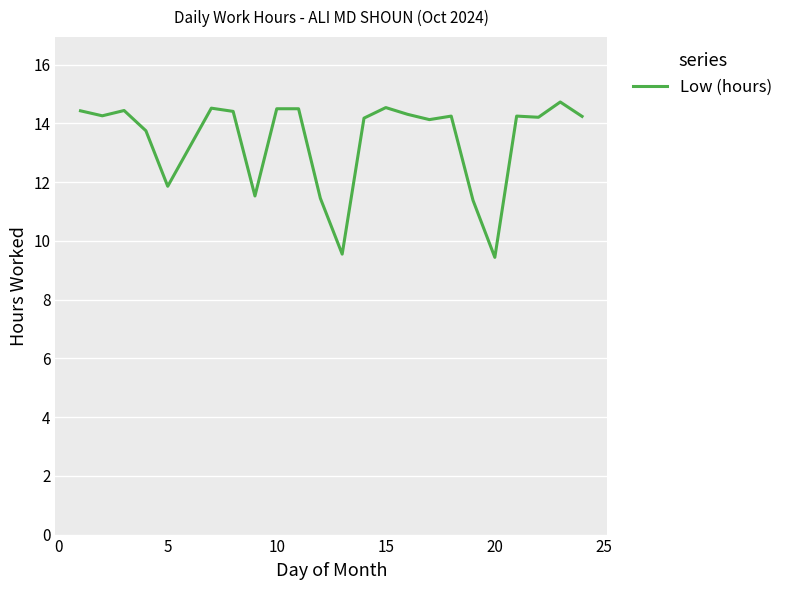

What is the smallest value displayed?

9.4